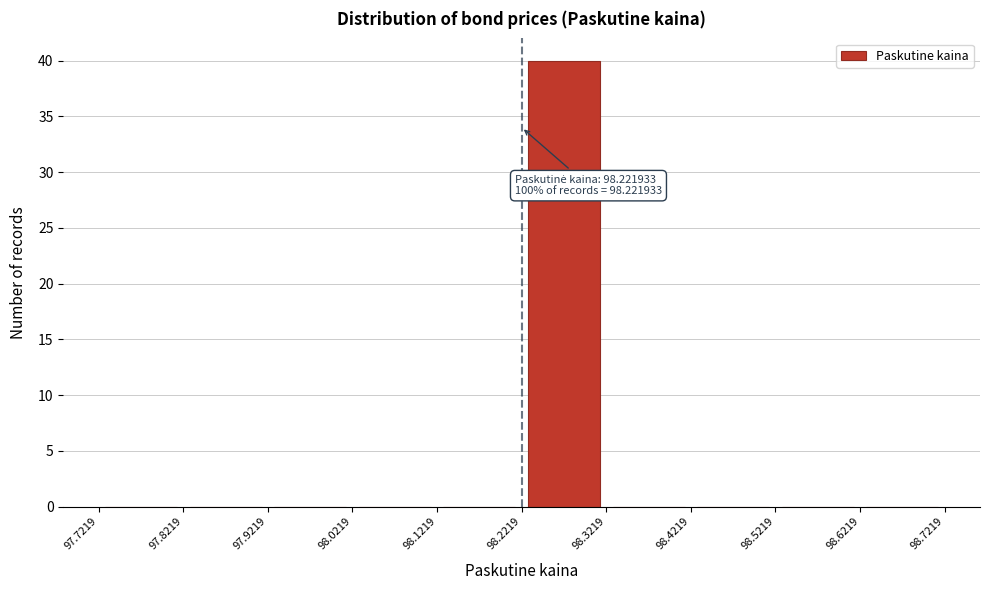

Which range on the x-axis has the tallest bar?

98.2219 to 98.3219